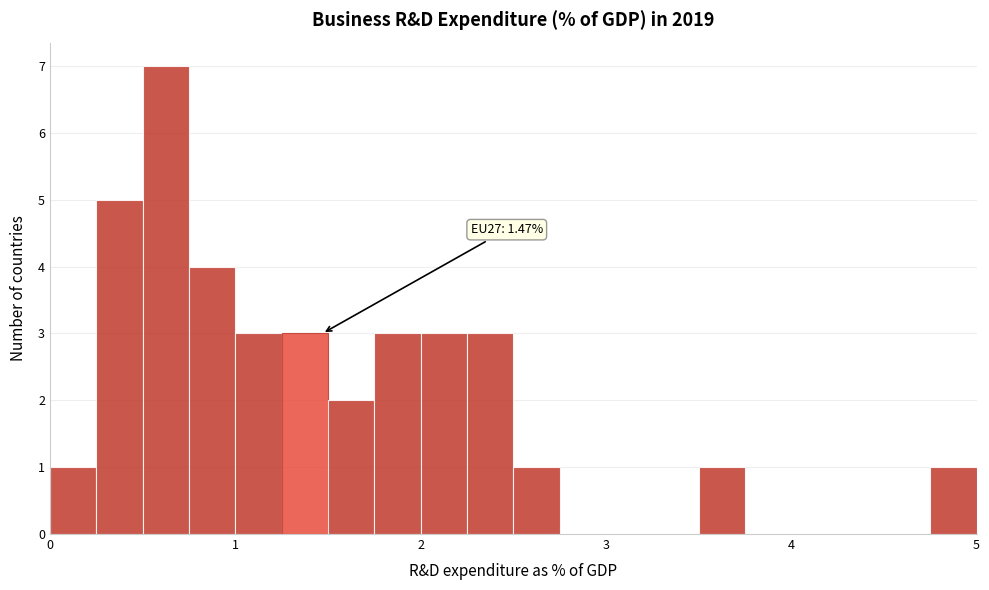

Read against the x-axis, roughly where is the centre of the tallest bar?

0.6